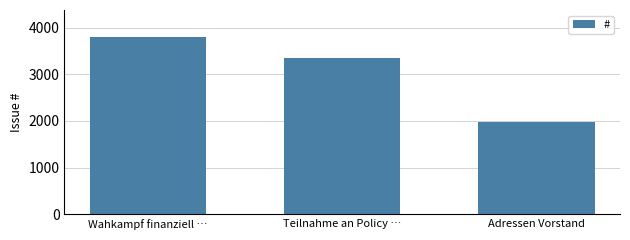

How many series are shown in this chart?

1